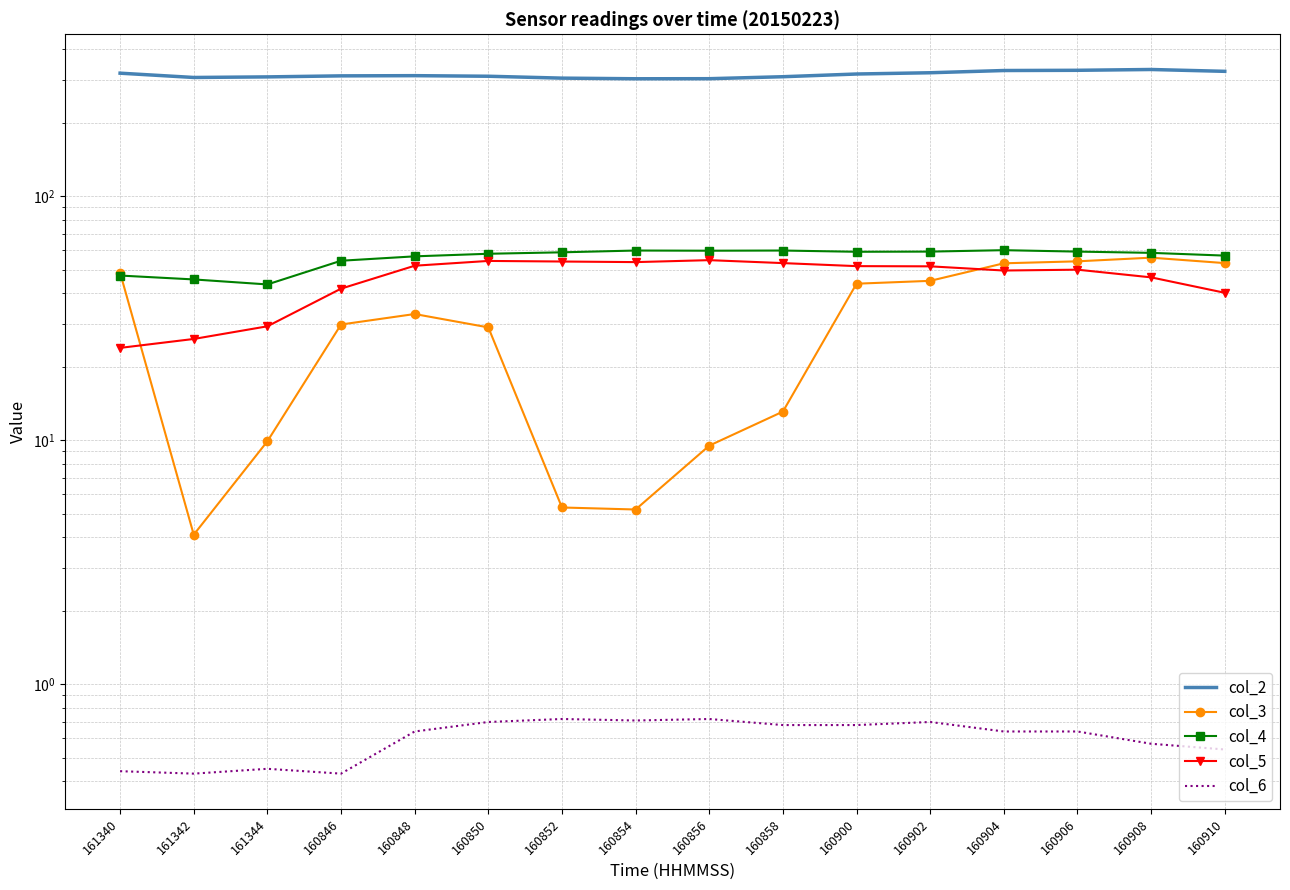

At how many categories does at least one series exceed 52?

16